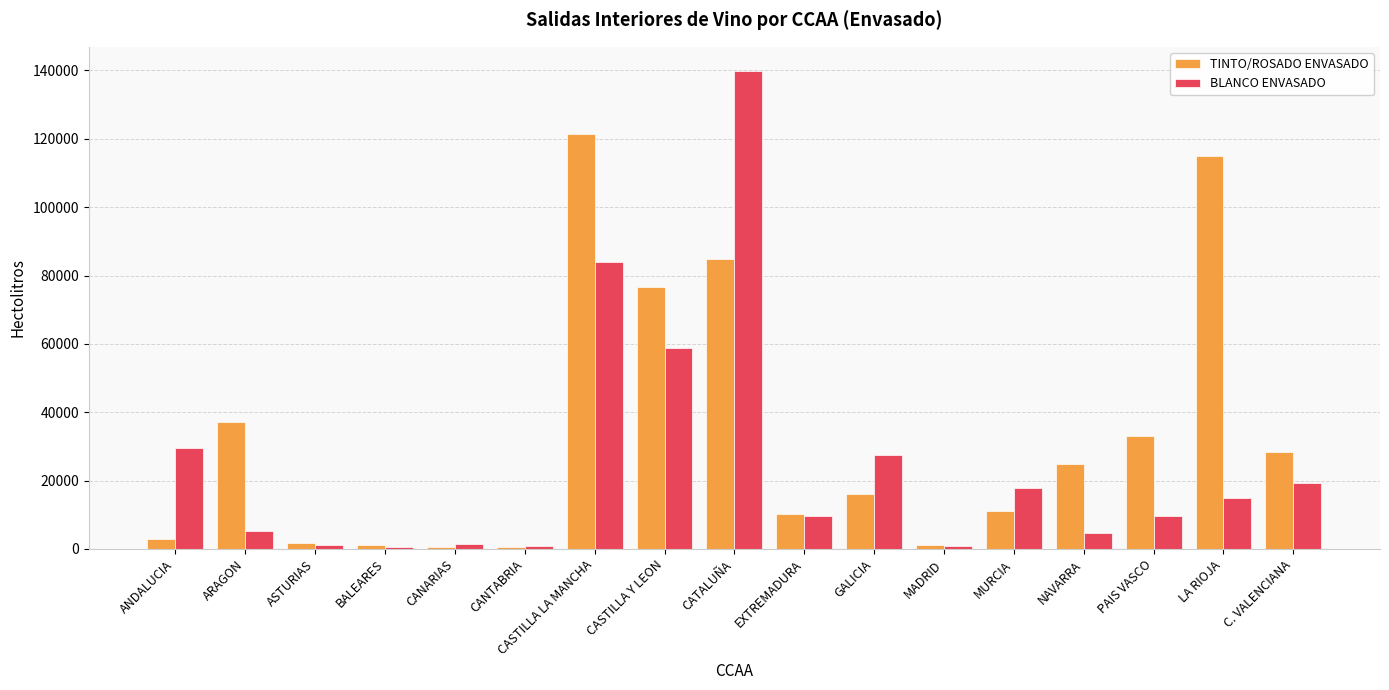

What is the minimum value shown in the chart?

462